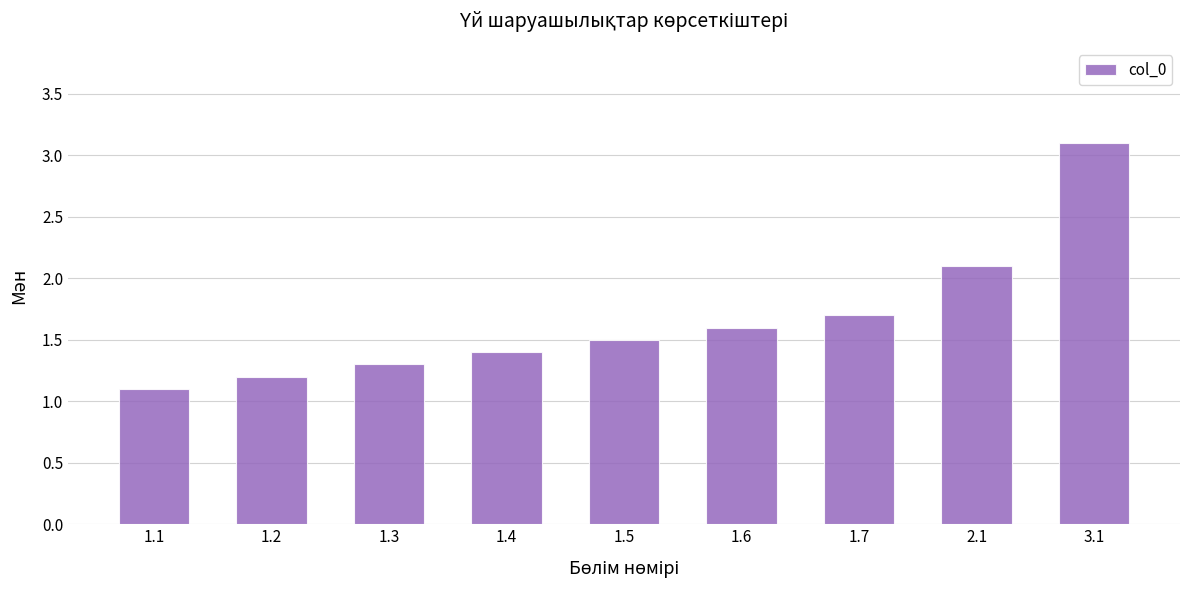

What position from the left is 1.1?

1